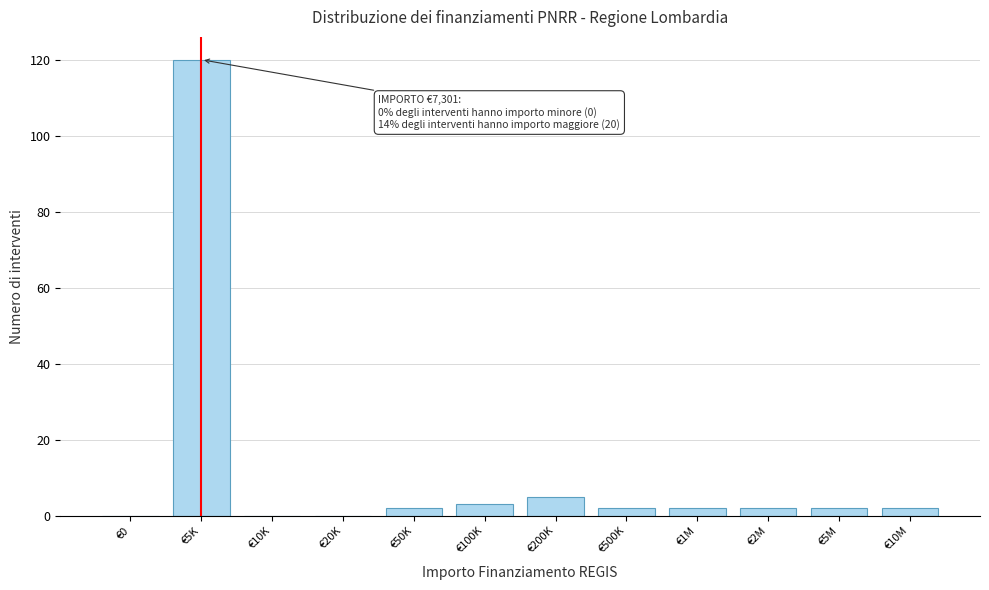

Reading left to right, transcribe all the data shown in this chart.

€0=0	€5K=120	€10K=0	€20K=0	€50K=2	€100K=3	€200K=5	€500K=2	€1M=2	€2M=2	€5M=2	€10M=2